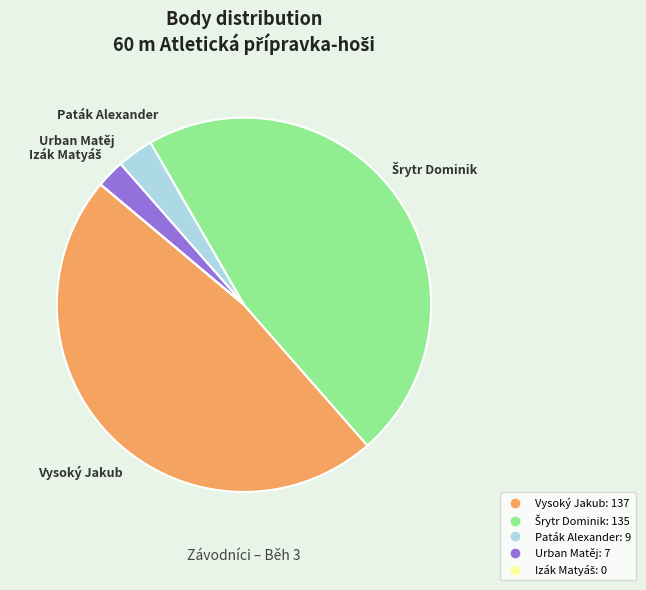

Is the sum of Paták Alexander and Vysoký Jakub greater than half?

Yes